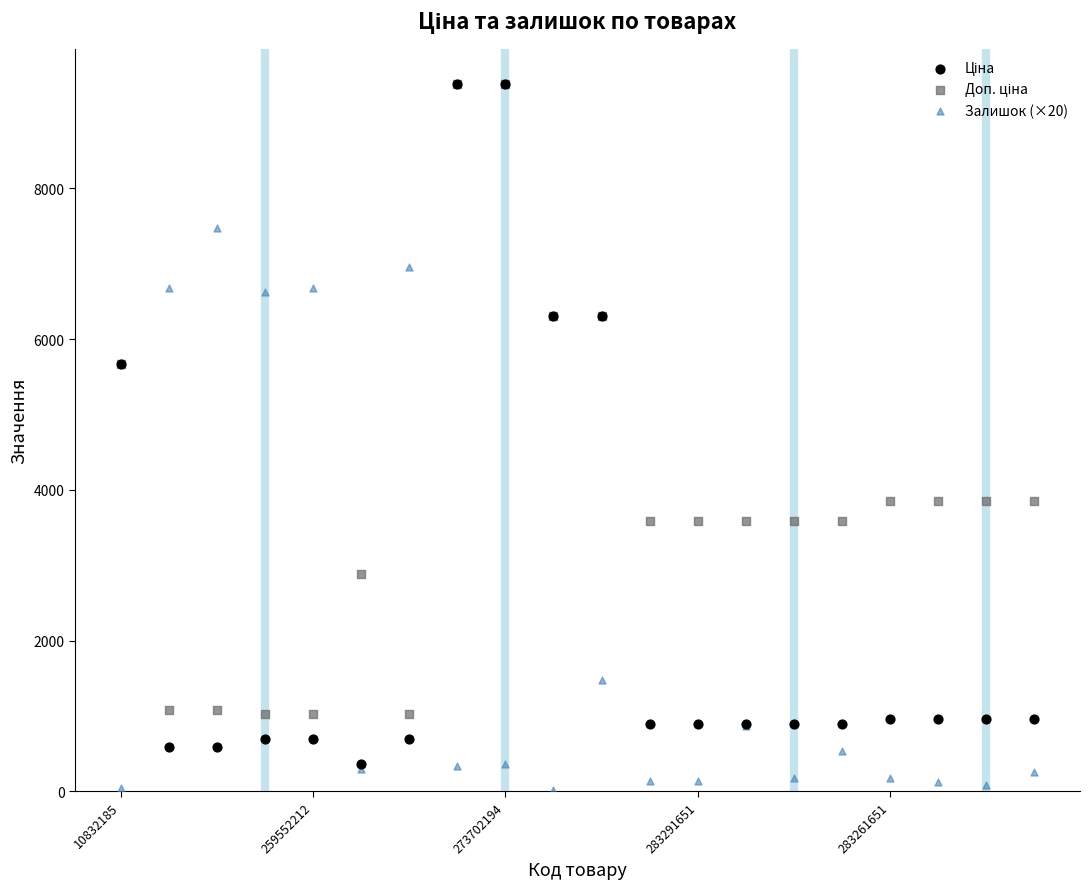

Which series reaches the minimum Y coordinate?

Залишок (×20)